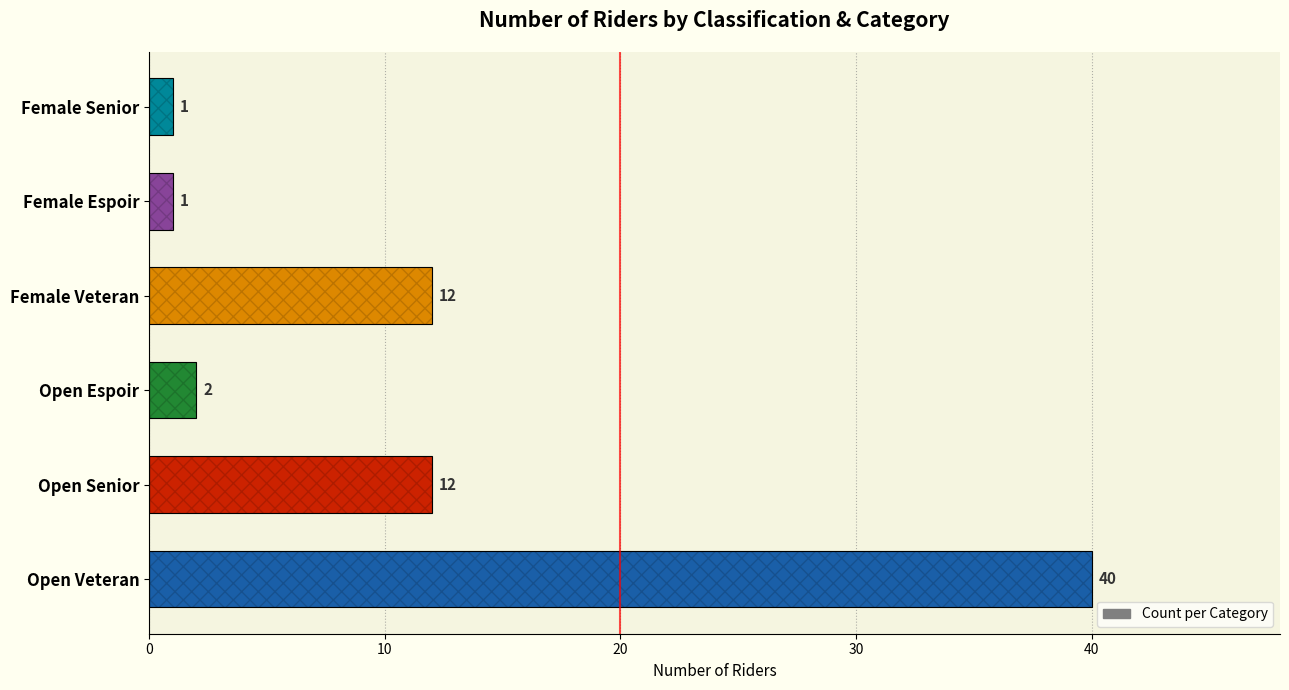

What is the difference between the maximum and minimum values?

39